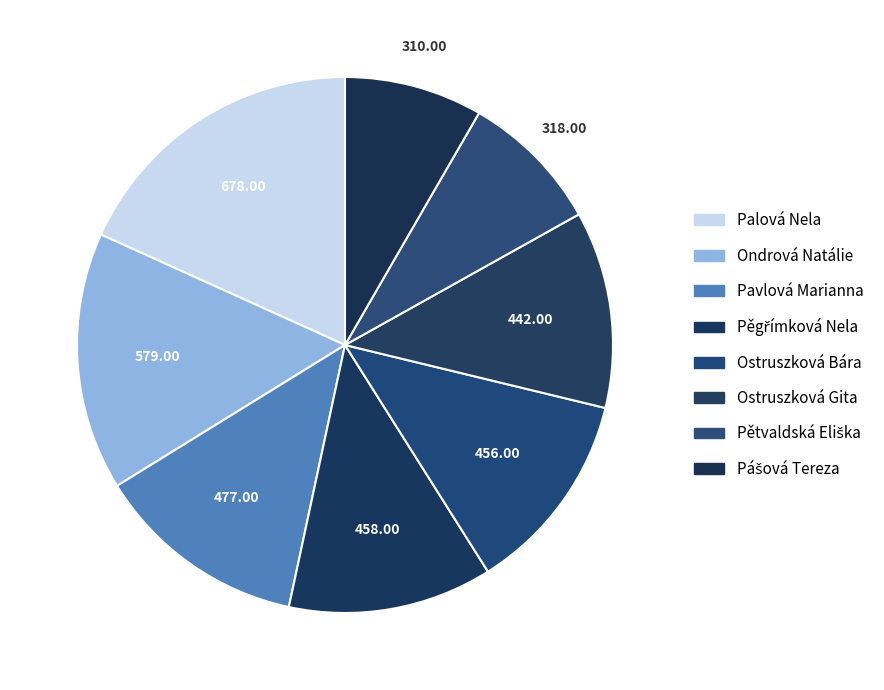

Rank the categories by value from highest to lowest.

Palová Nela, Ondrová Natálie, Pavlová Marianna, Pěgřímková Nela, Ostruszková Bára, Ostruszková Gita, Pětvaldská Eliška, Pášová Tereza